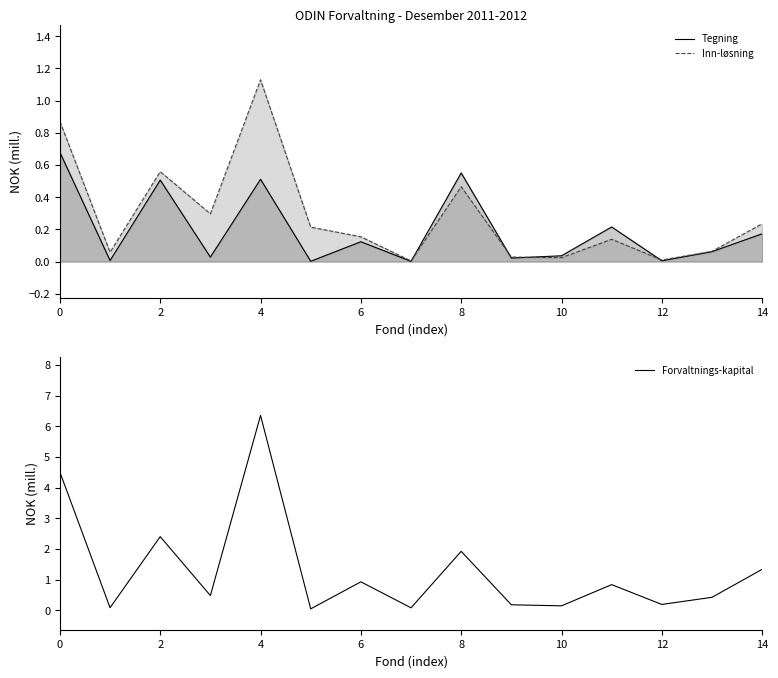

The Forvaltnings-kapital series shows 4.5 at 0. True or false?

True